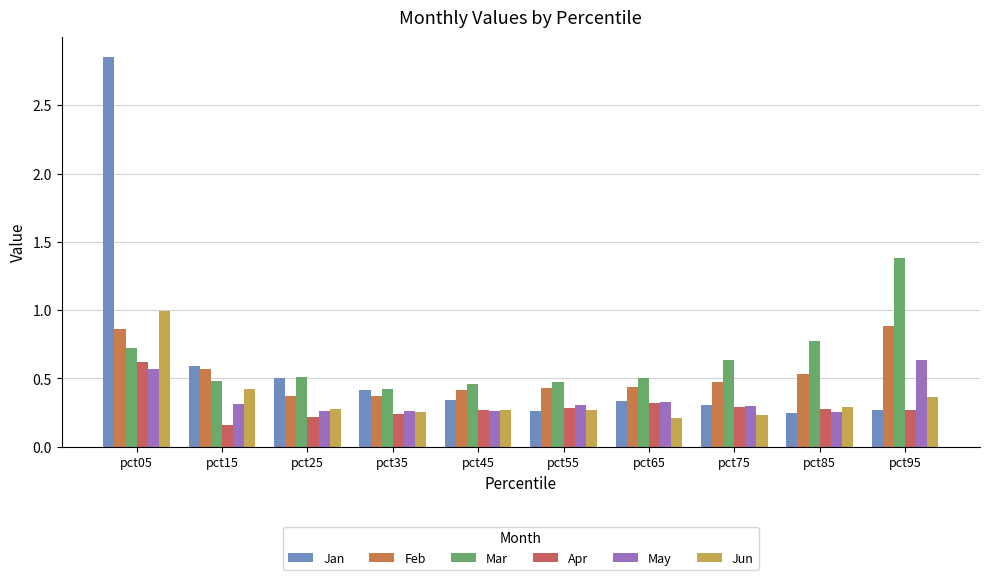

Is the value of Jun at pct65 greater than the value of Feb at pct15?

No